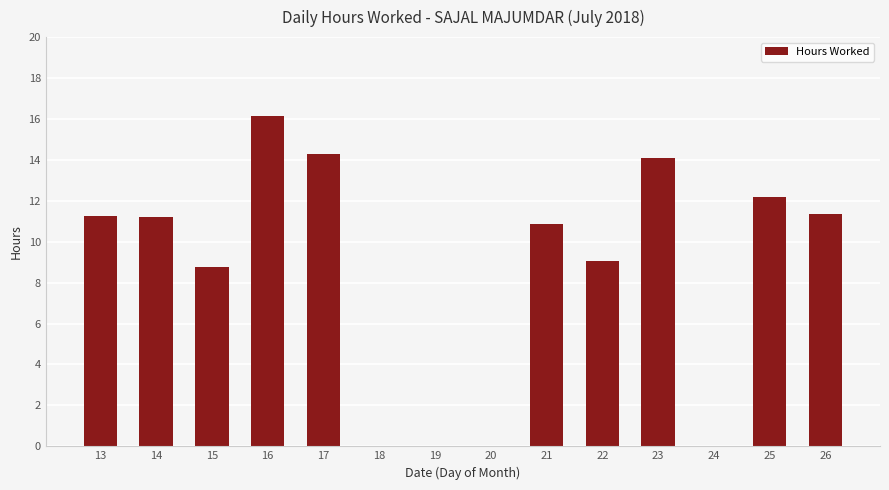

What is the ratio of the value at 25 to the value at 16?

0.8